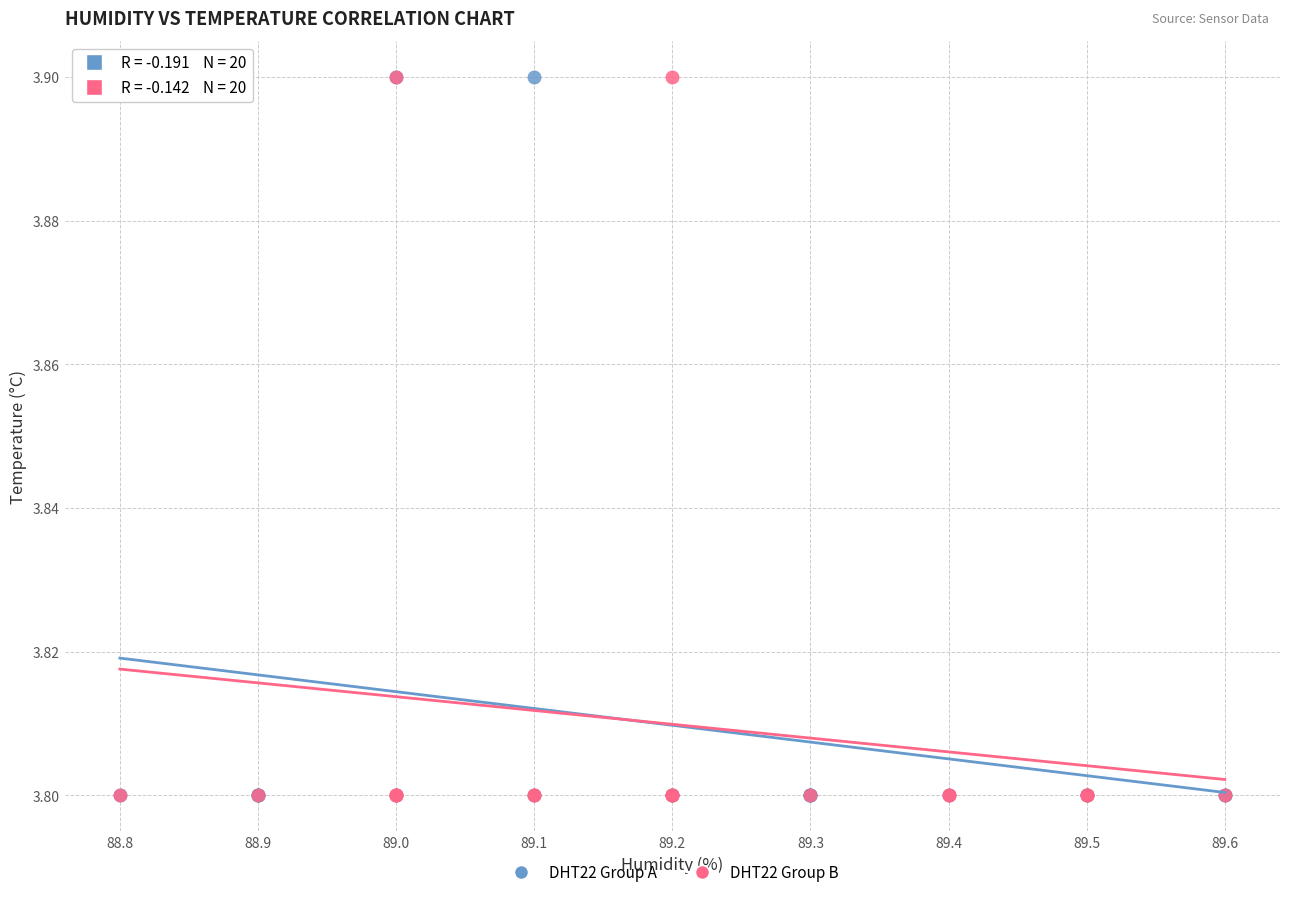

What are all the series names shown in the legend?

DHT22 Group A, DHT22 Group B